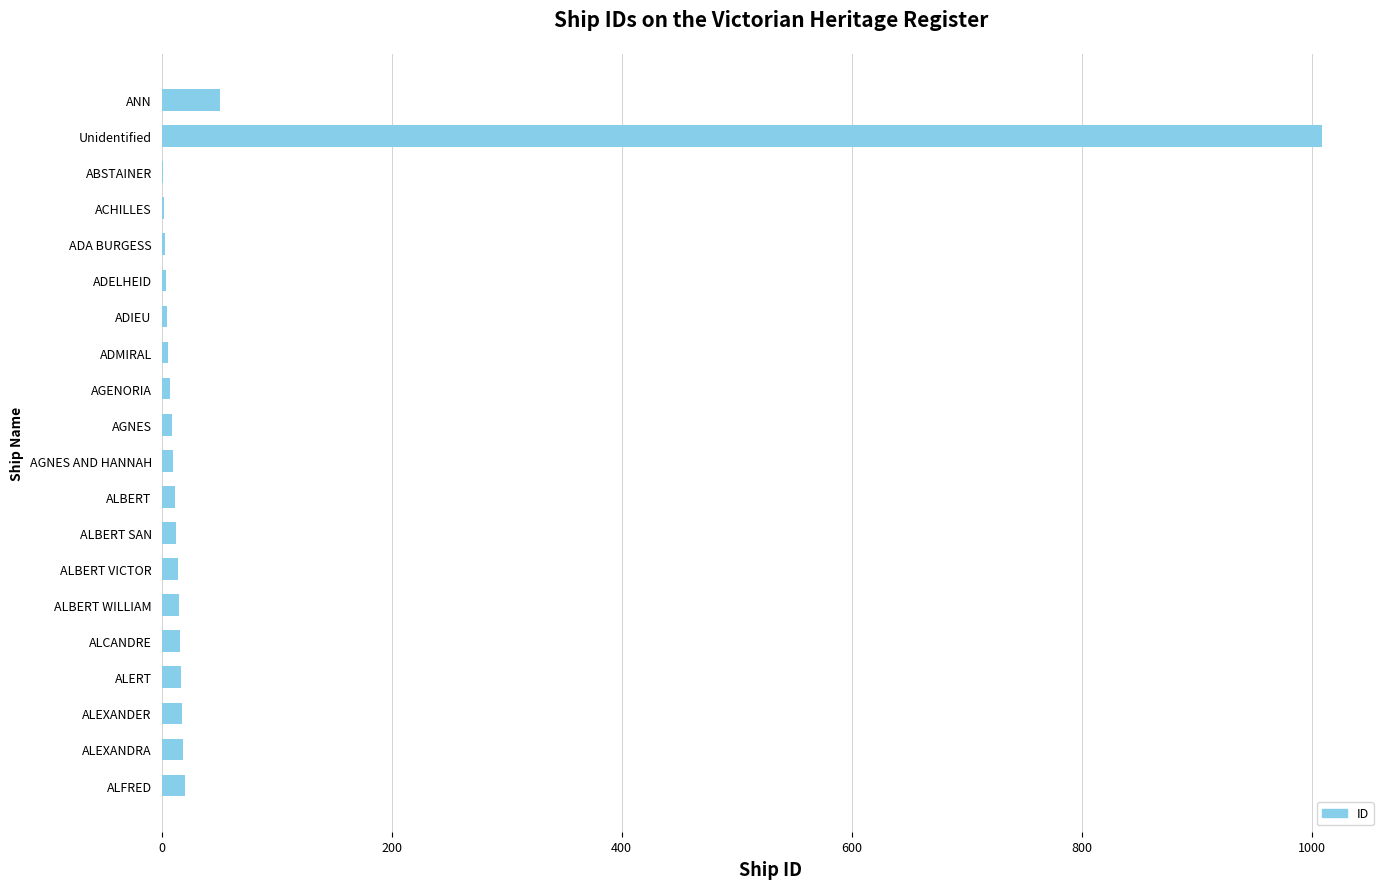

What is the approximate value at ADELHEID?

4